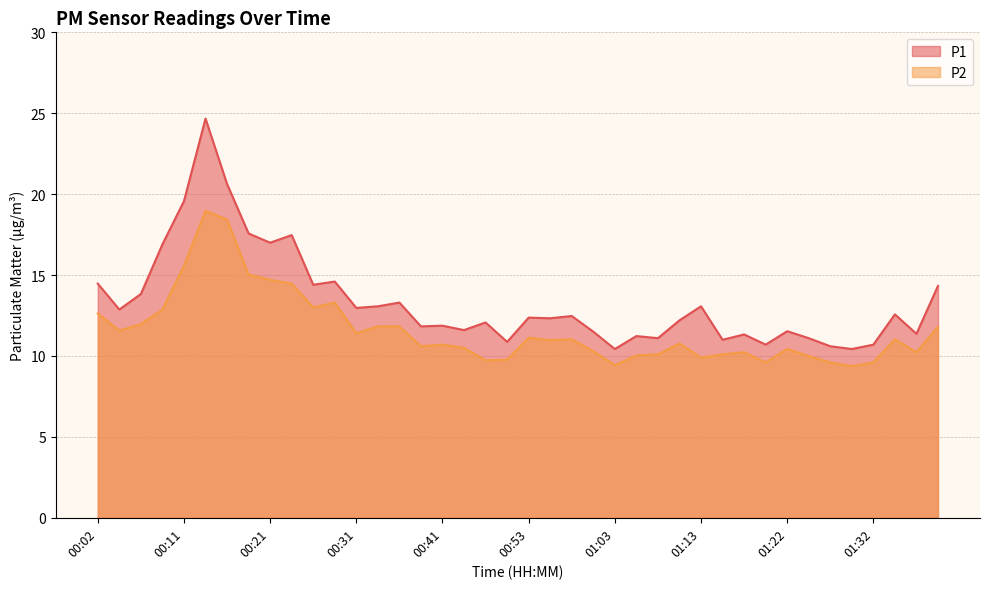

What is the greatest value displayed?

24.7